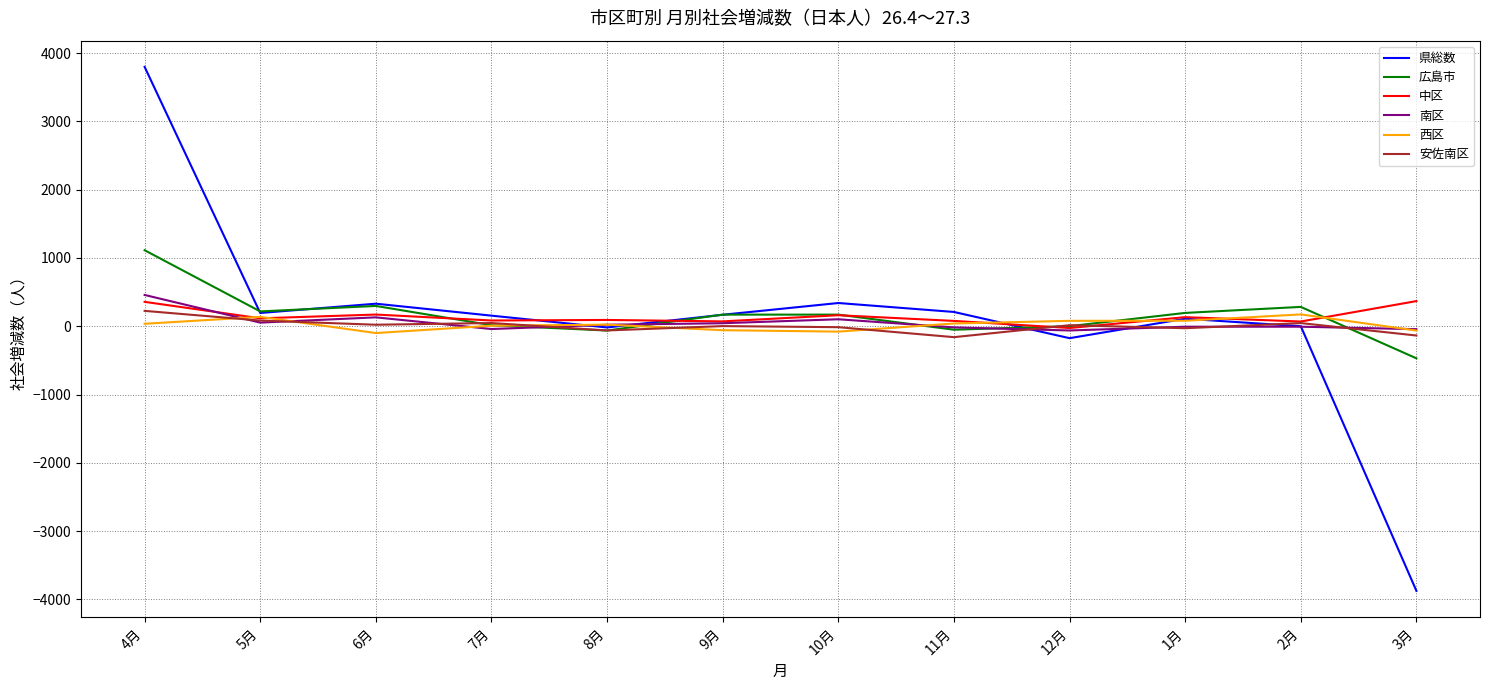

Between 2月 and 3月, which series saw the biggest shift?

県総数